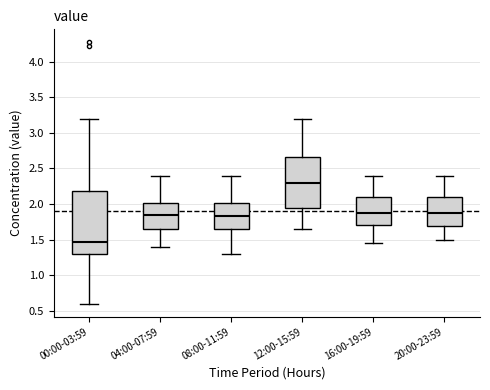

Reading left to right, read every box against the y-axis: the position of its median line, the range the box covers, and the ends of its whiskers. The values are not printed on the chart, so give them approximately, as read against the axis.

00:00-03:59: median 1.45, box 1.30 to 2.20, whiskers 0.60 to 3.20
04:00-07:59: median 1.85, box 1.65 to 2.00, whiskers 1.40 to 2.40
08:00-11:59: median 1.85, box 1.65 to 2.00, whiskers 1.30 to 2.40
12:00-15:59: median 2.30, box 1.95 to 2.65, whiskers 1.65 to 3.20
16:00-19:59: median 1.90, box 1.70 to 2.10, whiskers 1.45 to 2.40
20:00-23:59: median 1.90, box 1.70 to 2.10, whiskers 1.50 to 2.40